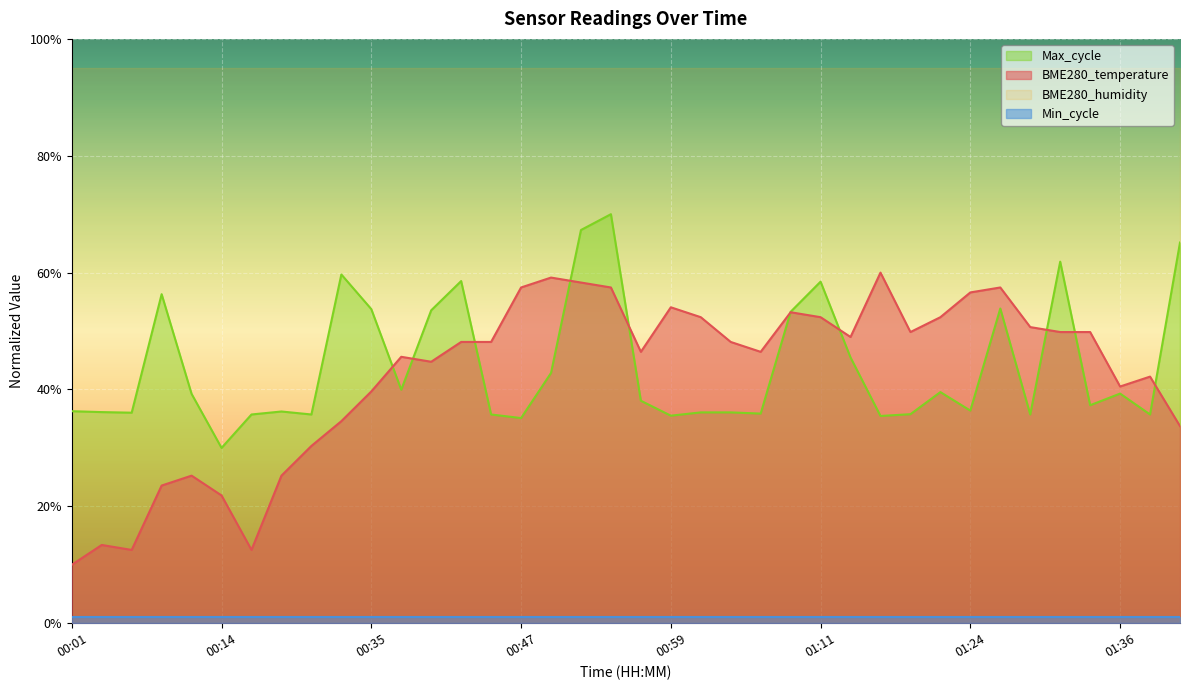

True or false: BME280_temperature and Max_cycle intersect in this chart.

True